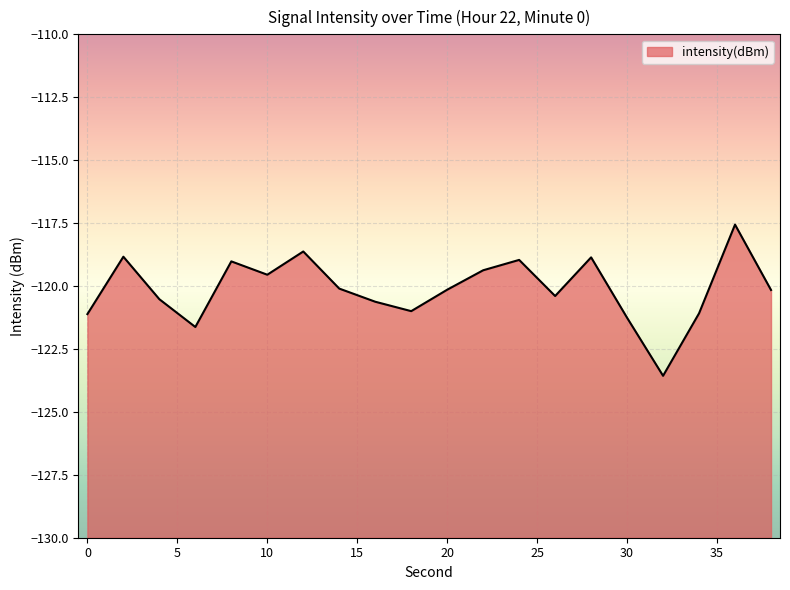

How many values are below -120?

12